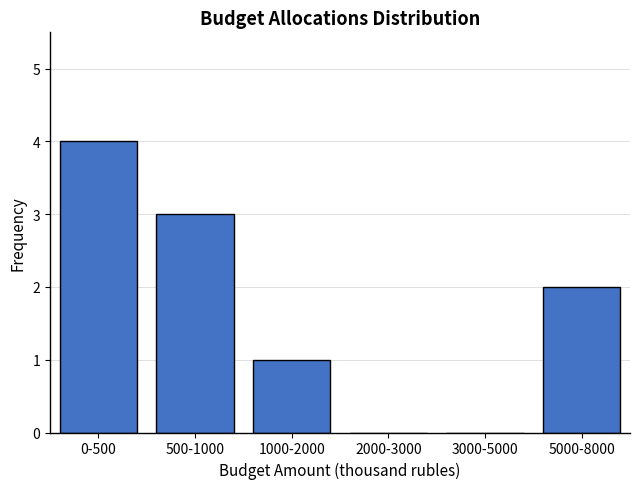

Reading left to right, transcribe all the data shown in this chart.

0-500=4	500-1000=3	1000-2000=1	2000-3000=0	3000-5000=0	5000-8000=2